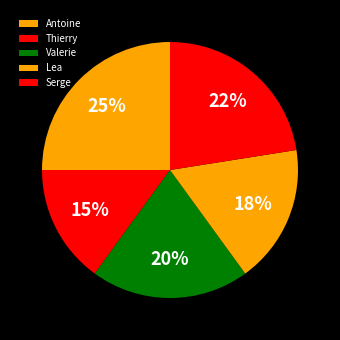

How many slices are in this pie chart?

5